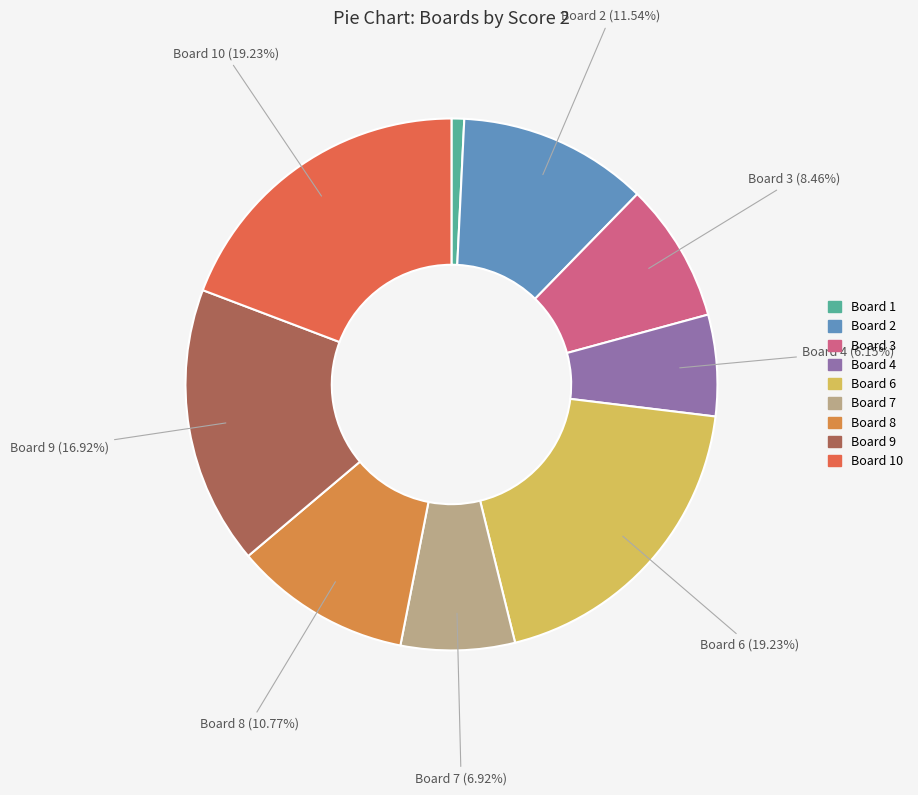

How many slices are in this pie chart?

9